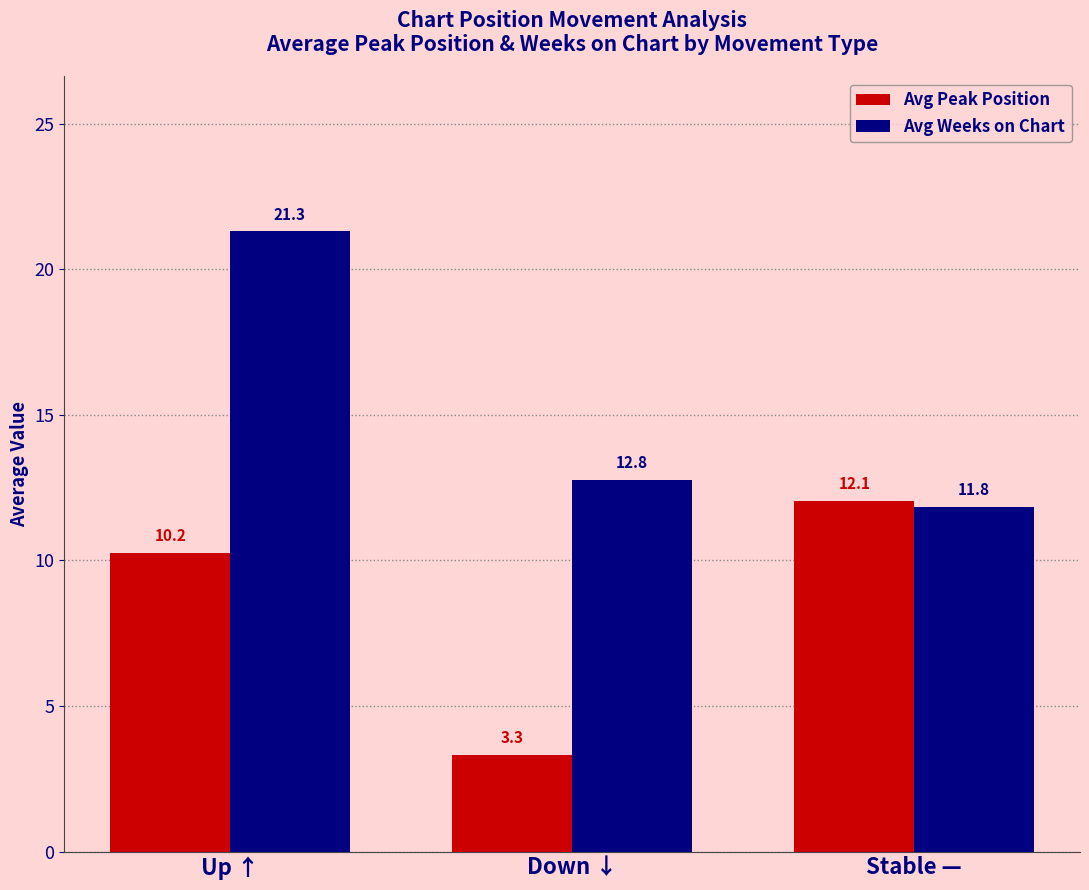

The value of Avg Peak Position at Up ↑ is 17.1. True or false?

False